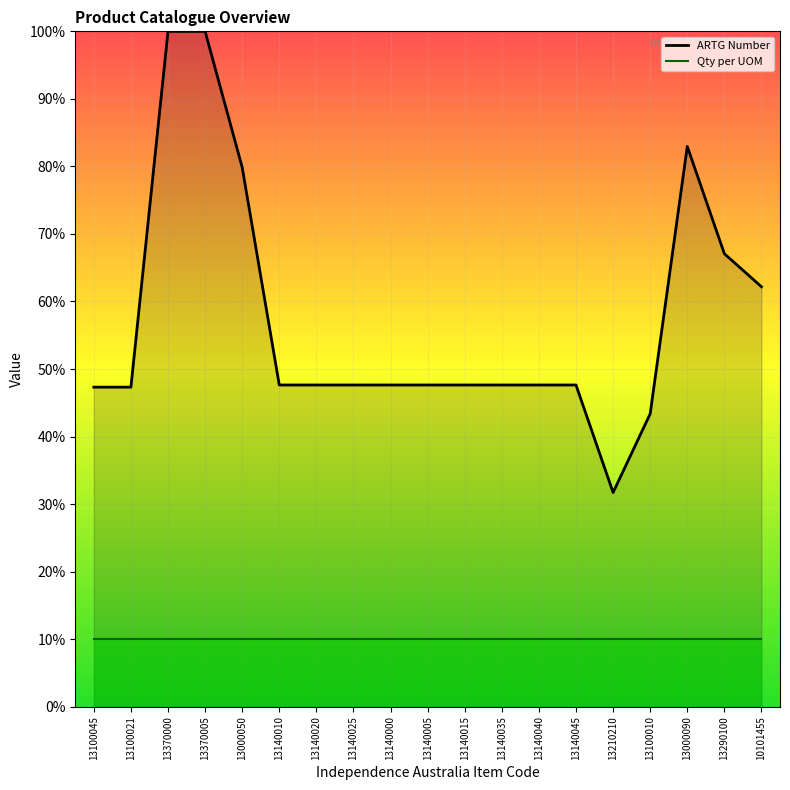

Which label corresponds to the smallest value in the chart?

13210210